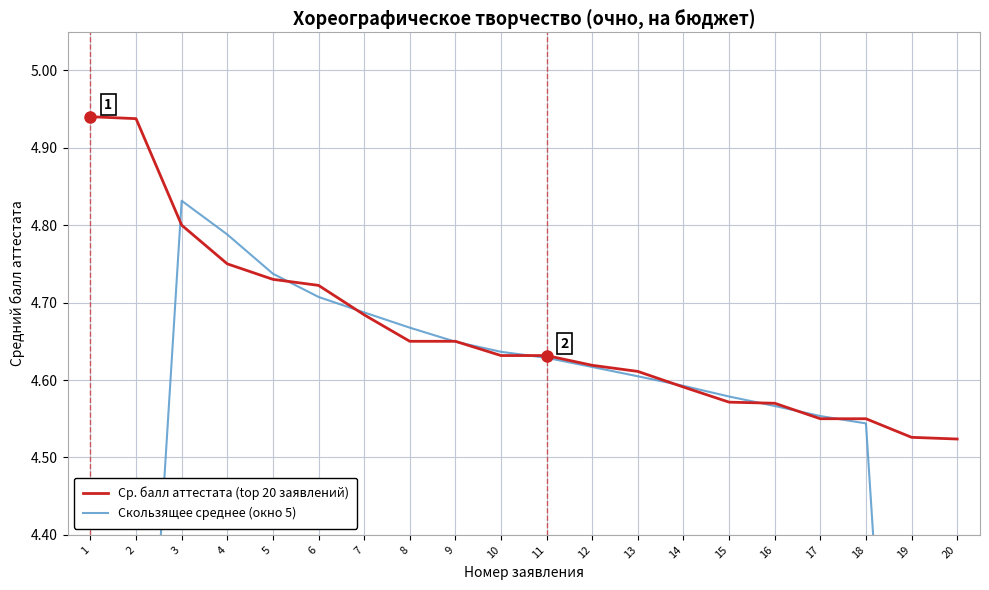

Is it true that Ср. балл аттестата (top 20 заявлений) equals 8.2 at 7?

False